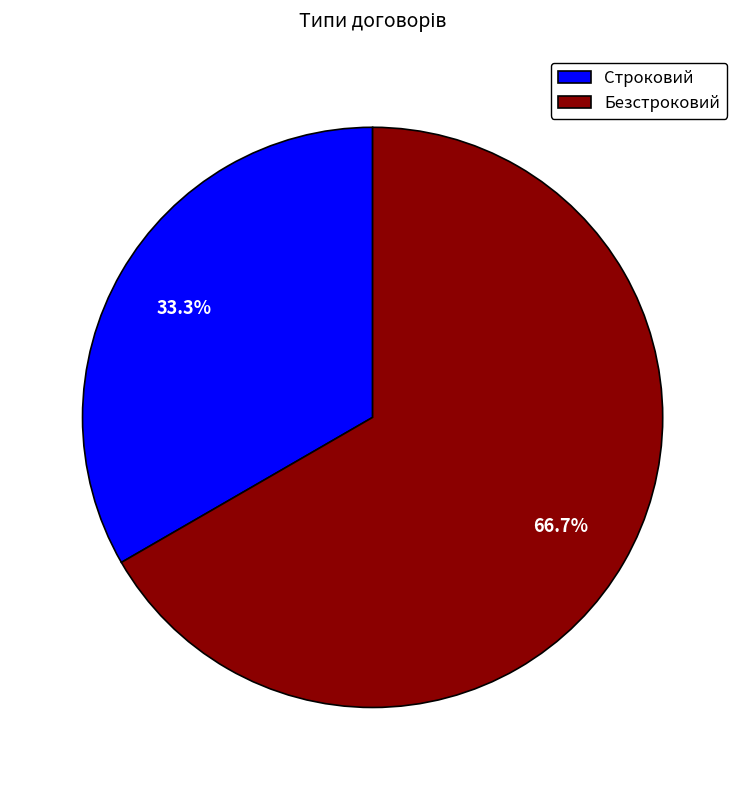

What percentage is the Безстроковий slice, to the nearest percent?

67%